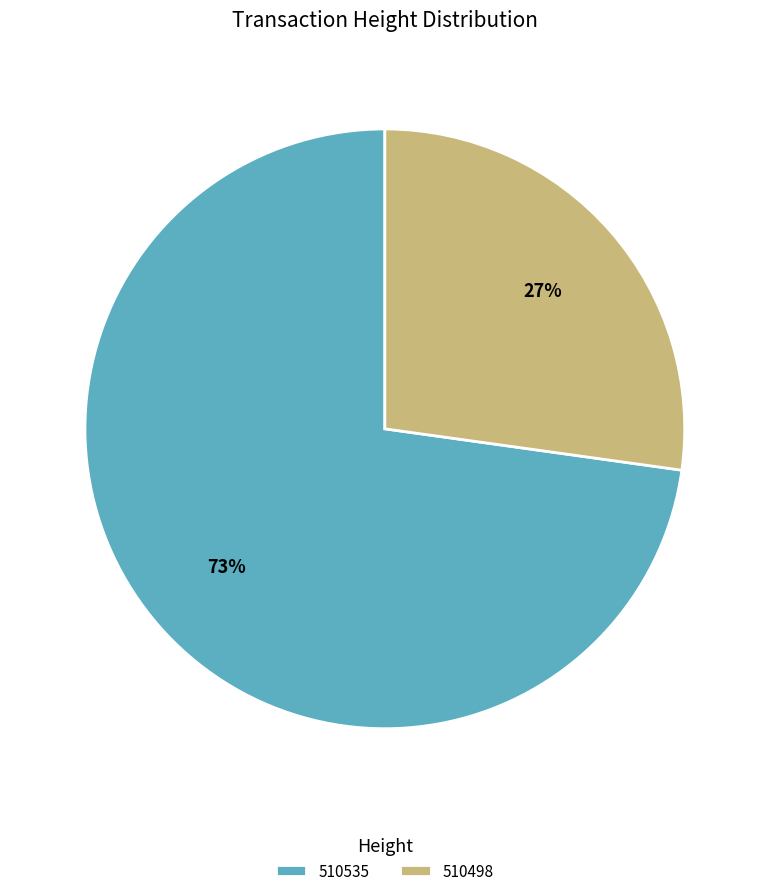

Which slice is the largest?

510535